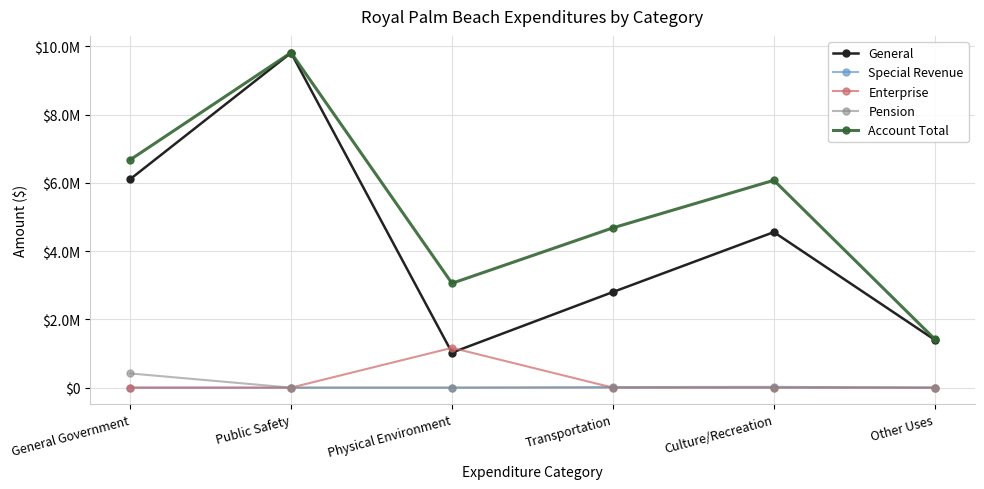

What are all the series names shown in the legend?

General, Special Revenue, Enterprise, Pension, Account Total